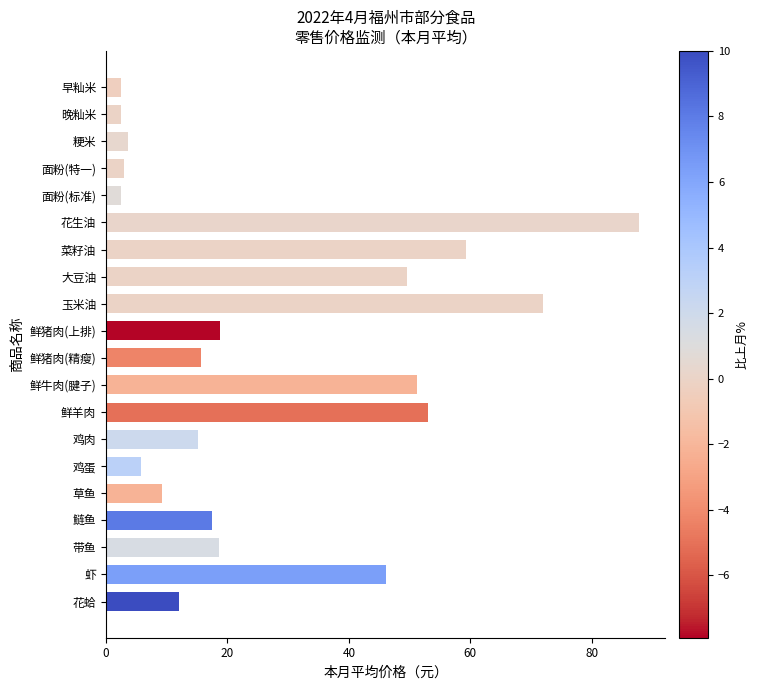

What is the change in value from 鲜羊肉 to 鲢鱼?

-35.6